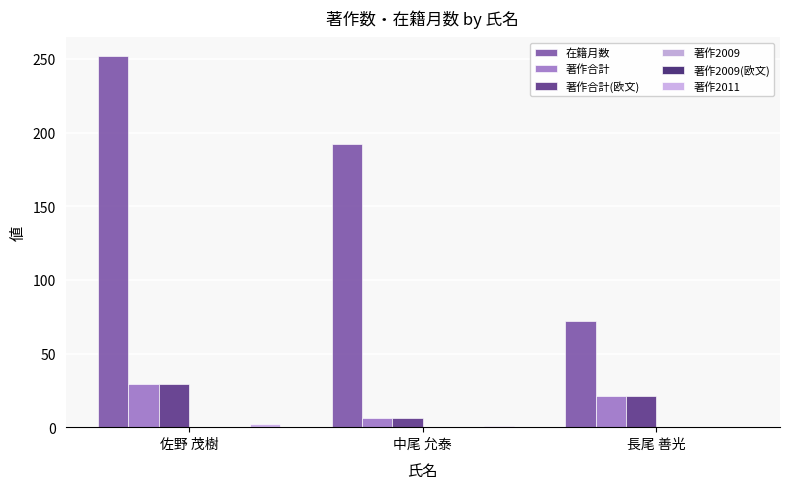

Rank the series by their maximum value, from lowest to highest.

著作2009, 著作2009(欧文), 著作2011, 著作合計, 著作合計(欧文), 在籍月数